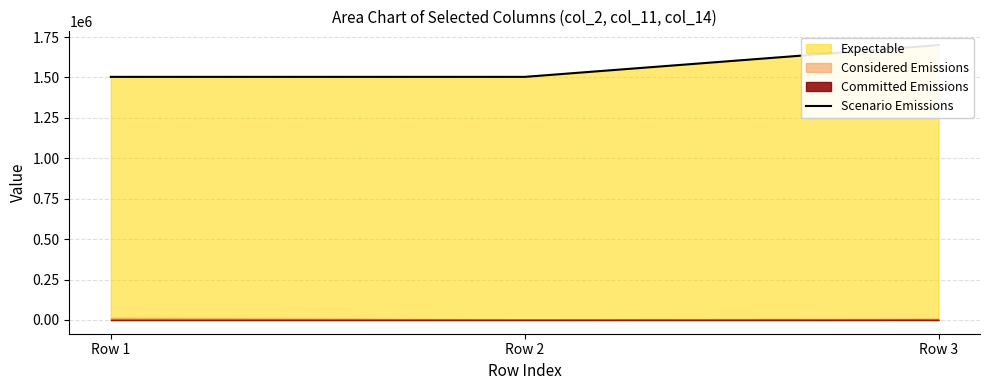

Is it true that the value at Row 3 is 1700337.5?

True